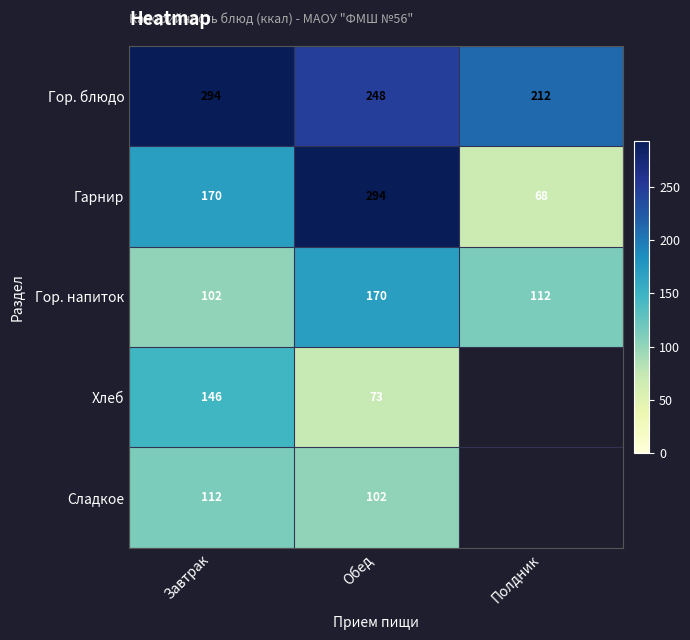

Where is Гор. напиток nearest to the value 136?

Полдник